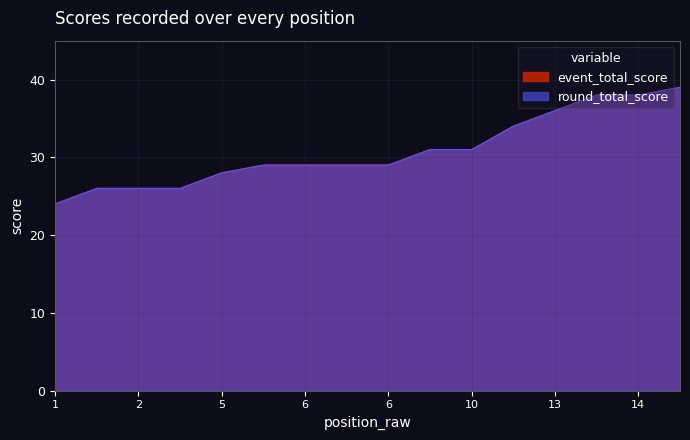

What is the difference between the maximum and minimum values in the round_total_score series?

15